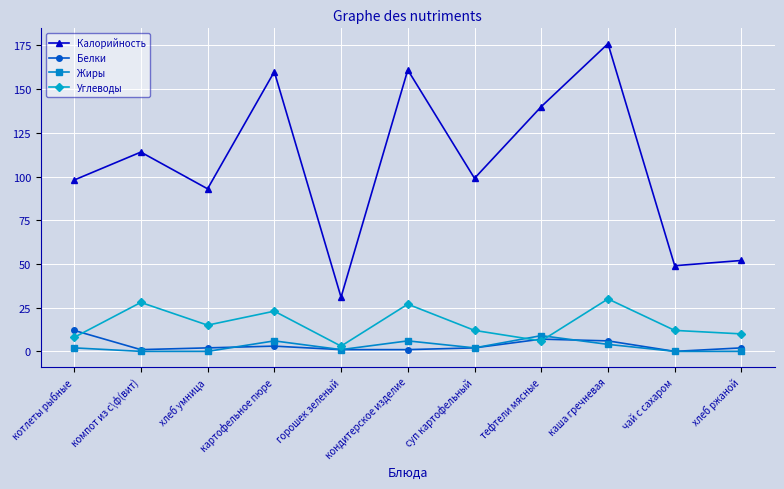

What is the difference between the second highest and second lowest values in the Белки series?

6